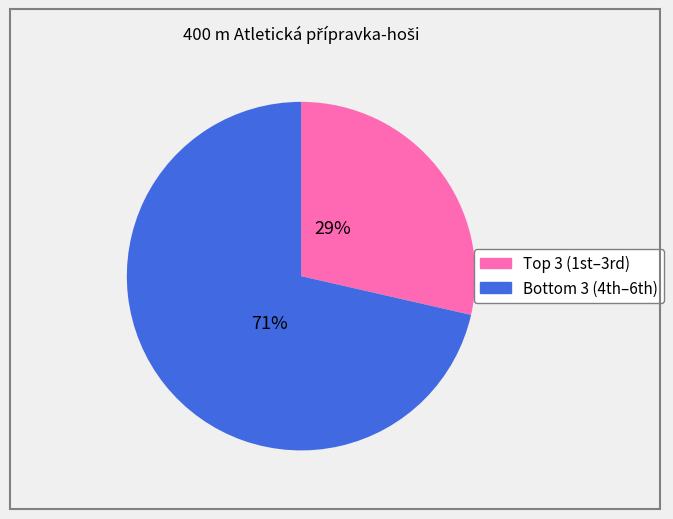

Does any single category account for the majority?

Yes